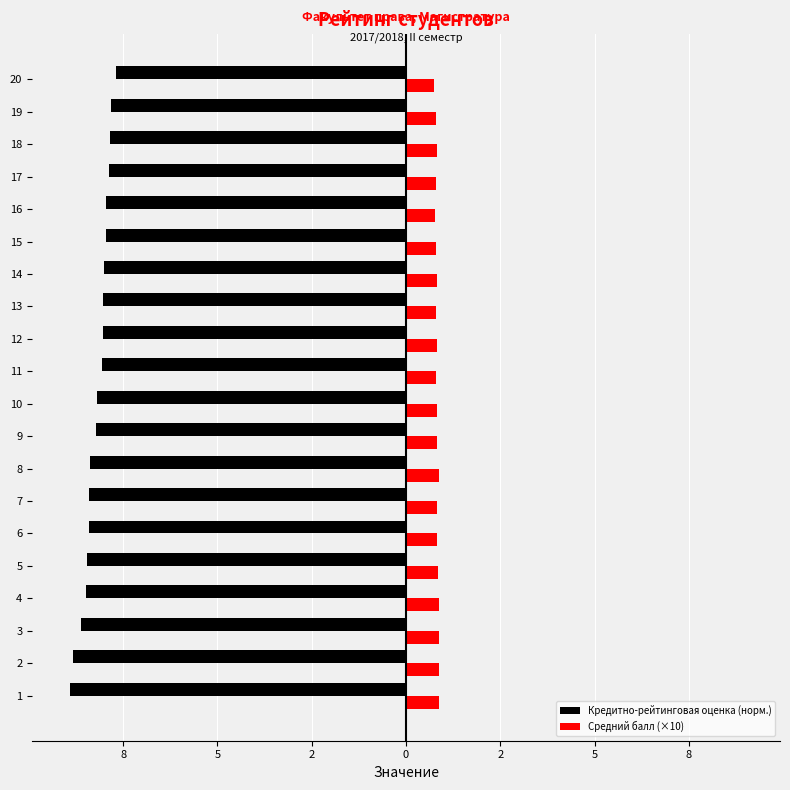

Which has a higher value, 16 or 17?

17